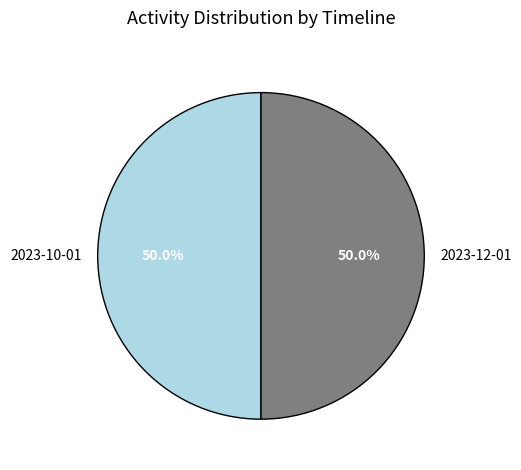

To the nearest percent, what is the difference between the largest and smallest slice percentages?

0%